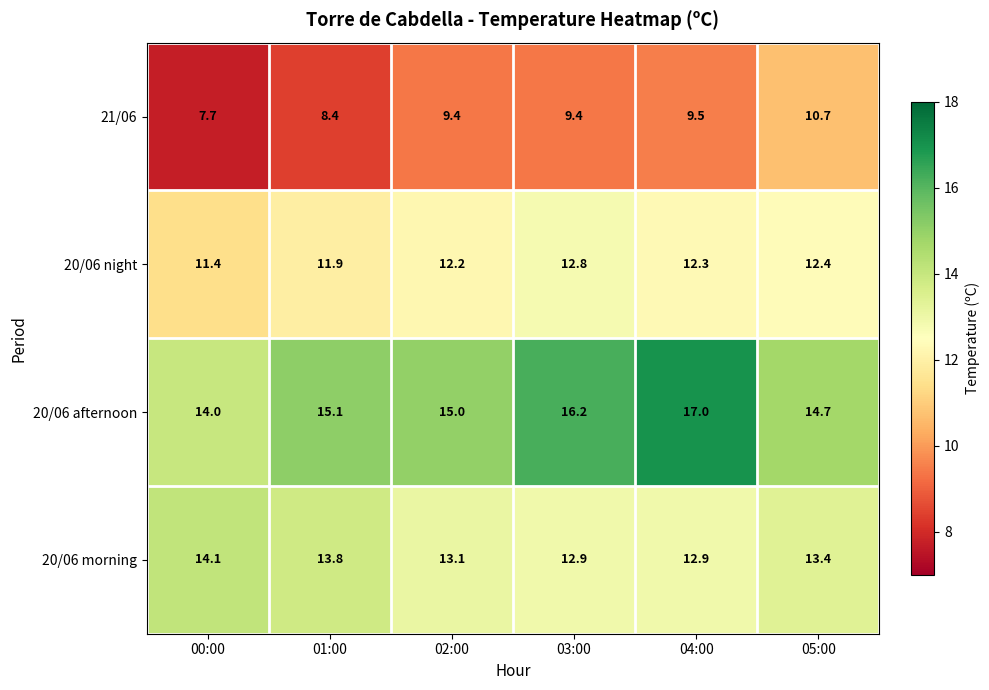

What is the smallest value displayed?

7.7